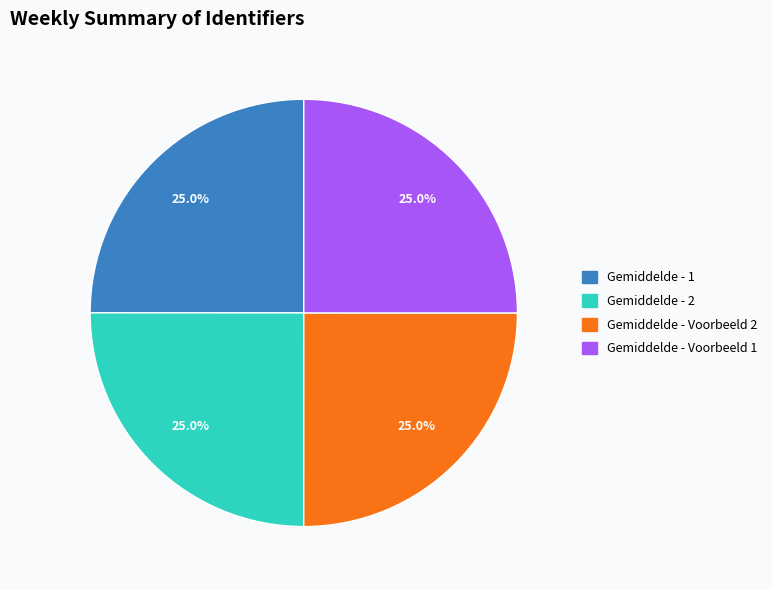

Does Gemiddelde - 2 represent more than half of the total?

No